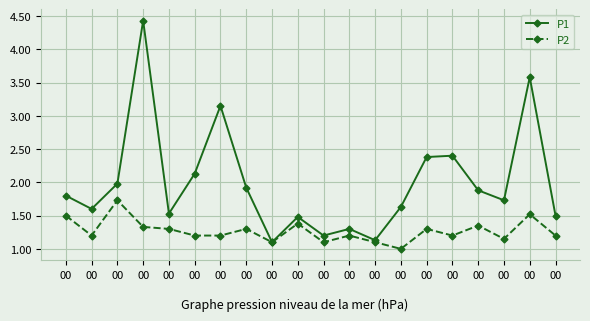

What are all the series names shown in the legend?

P1, P2